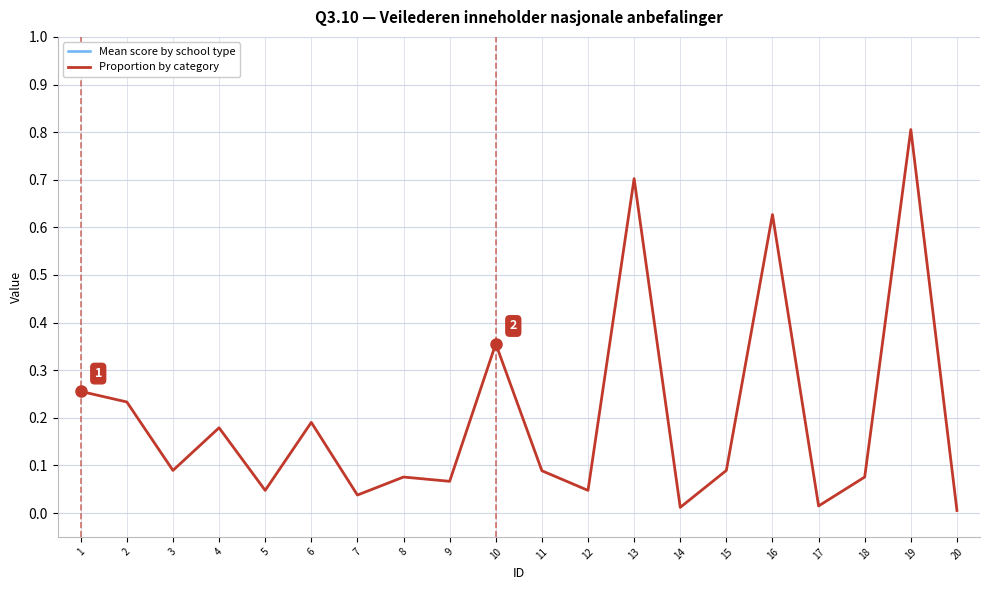

In Proportion by category, how many points are higher than both neighbors (excluding endpoints)?

7